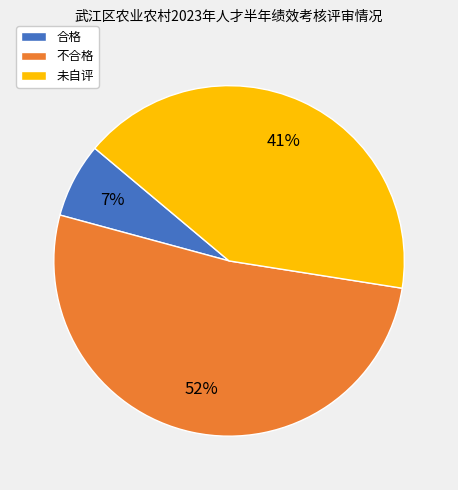

To the nearest percent, what portion does 不合格 represent?

52%